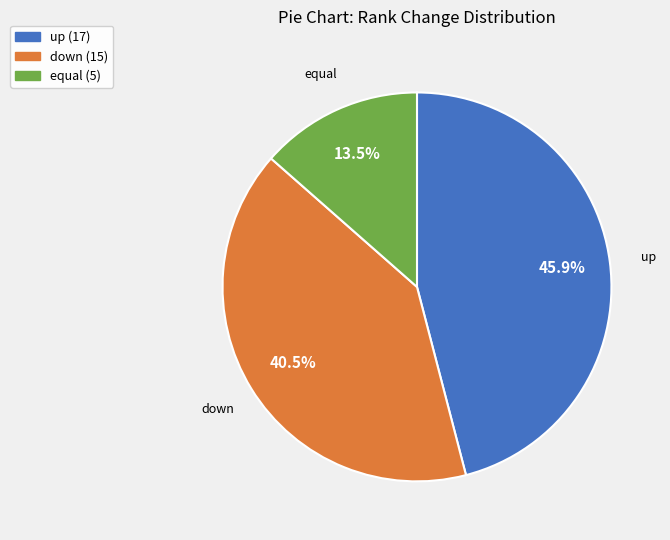

What is the ratio of the value at up to the value at down?

1.1